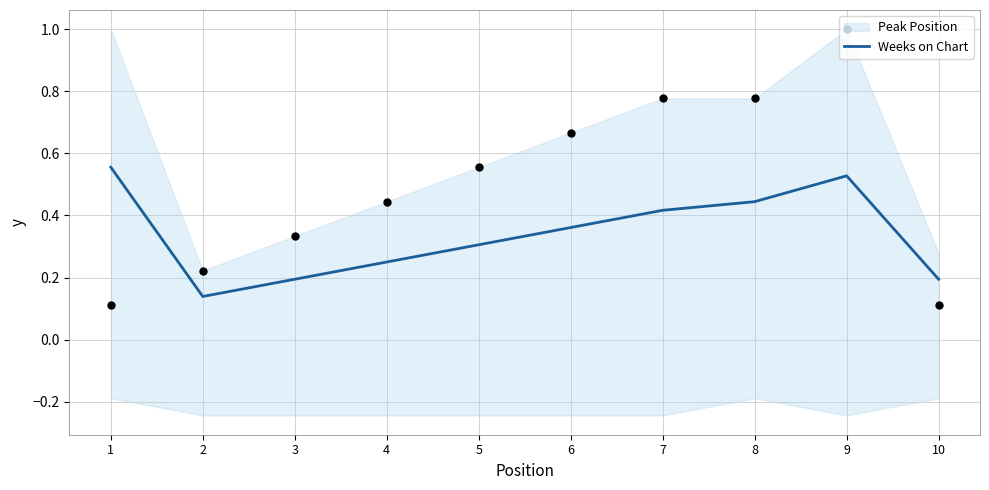

What is the change in value from 2 to 5?

+0.2